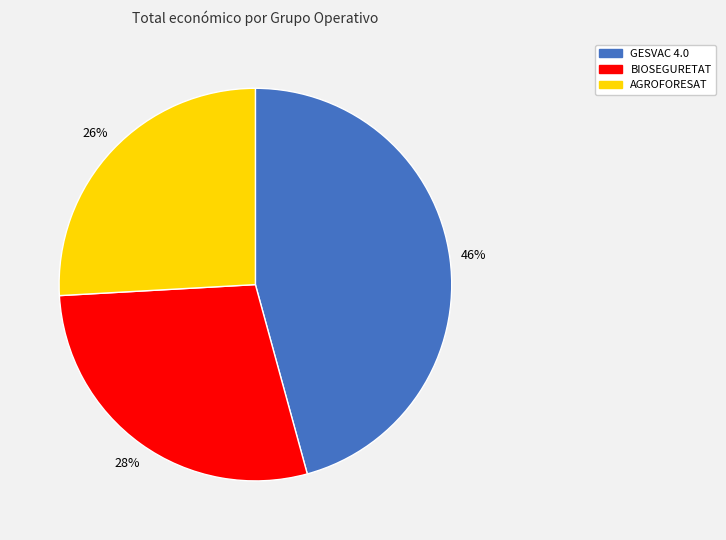

How many segments does this pie chart have?

3